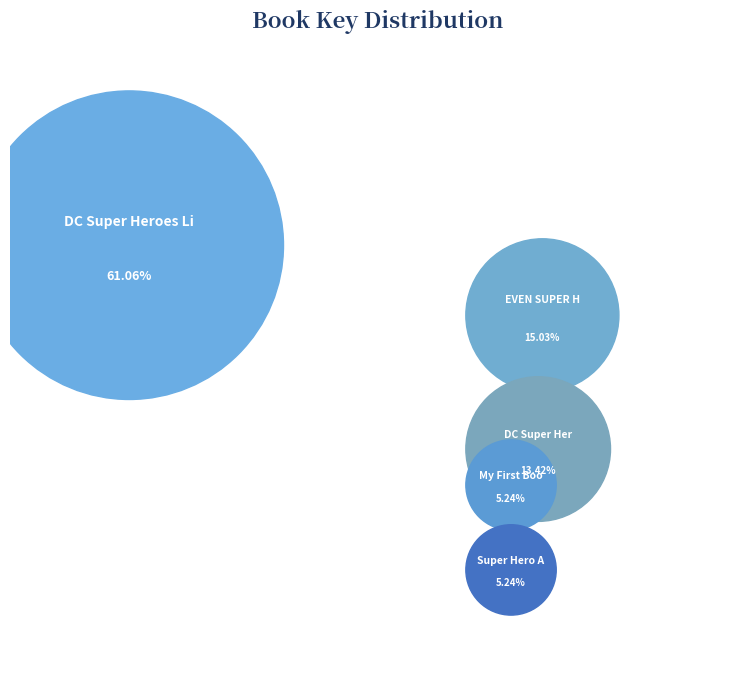

What is the largest slice in the pie chart?

DC Super Heroes Little Library